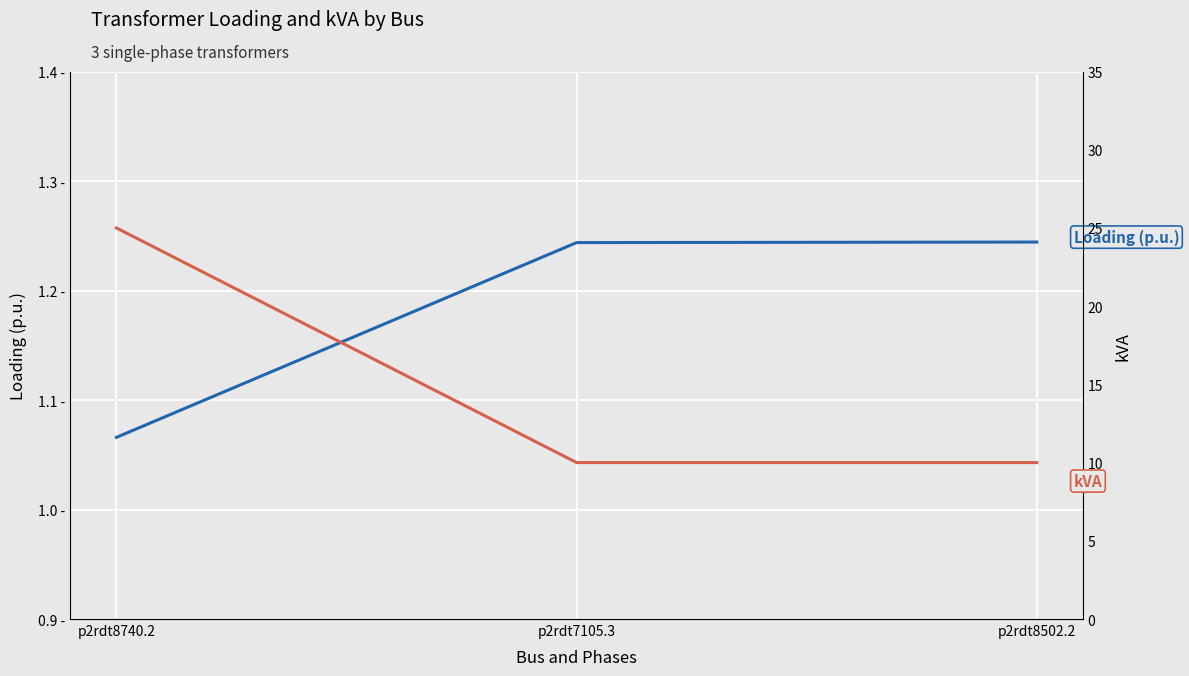

The Loading (p.u.) series shows 1.2 at p2rdt7105.3. True or false?

True